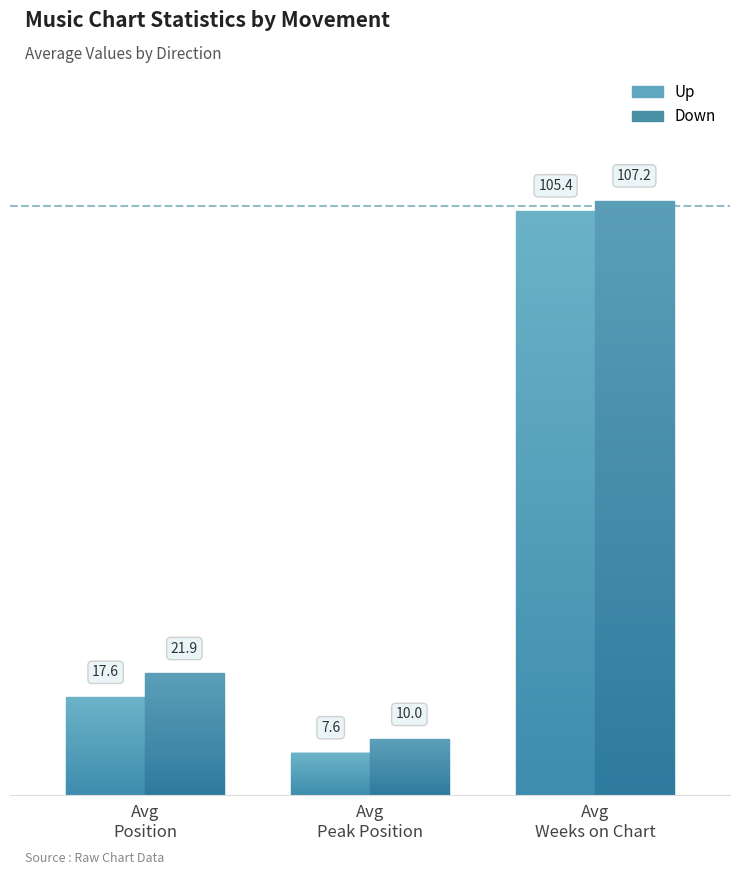

At how many categories does at least one series exceed 80?

1